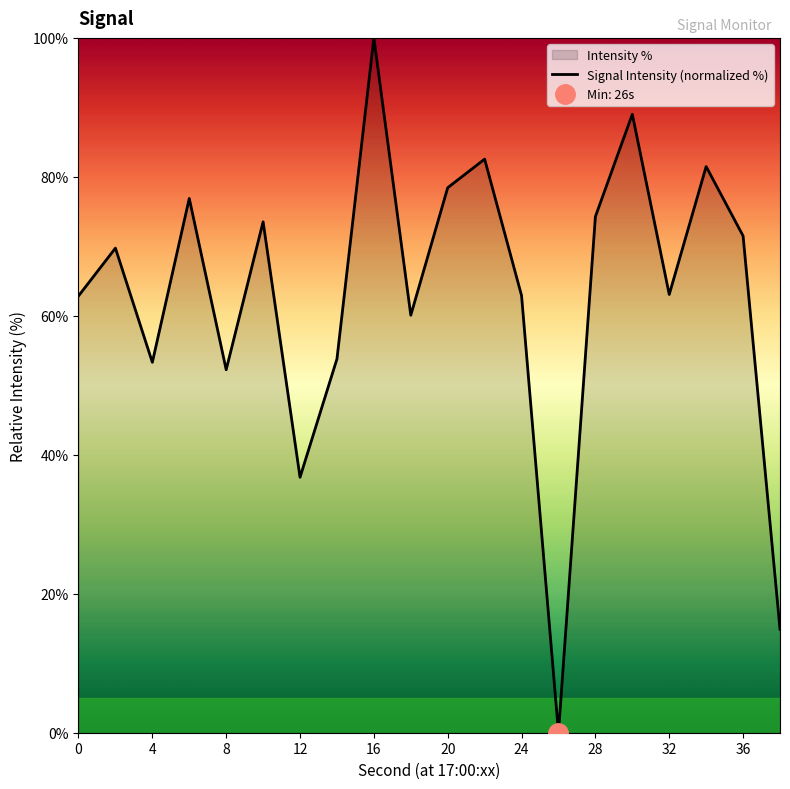

True or false: Signal Intensity (normalized %) has a value of 40.8 at 24.

False